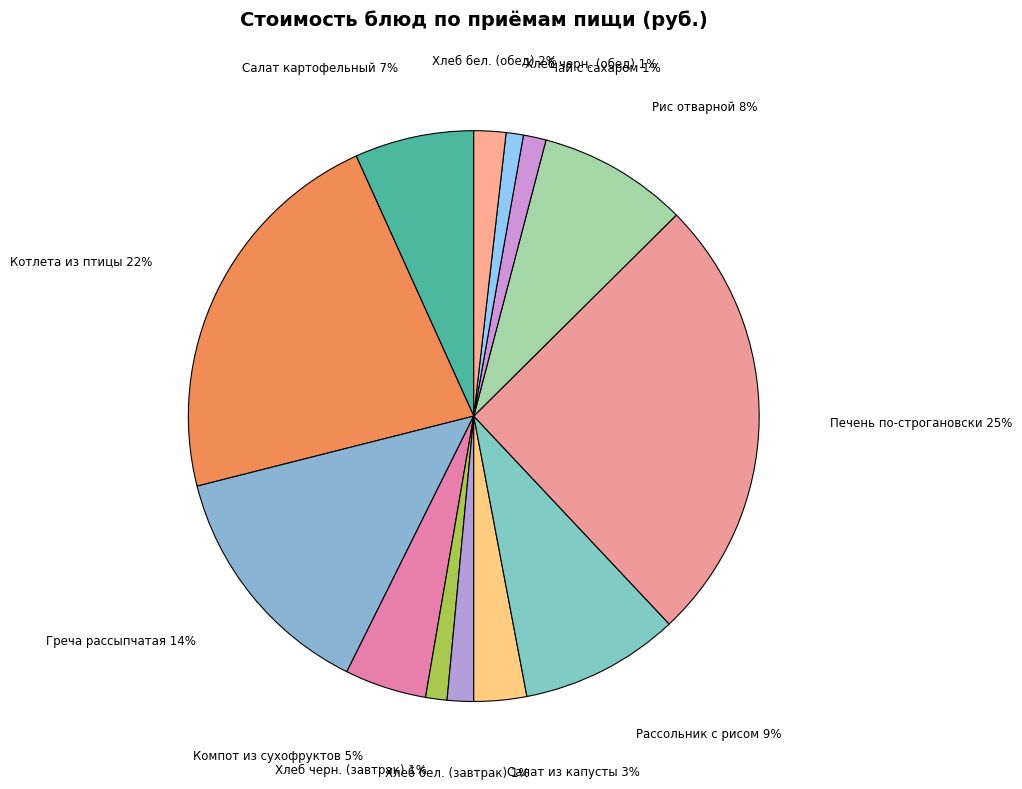

How many segments does this pie chart have?

13